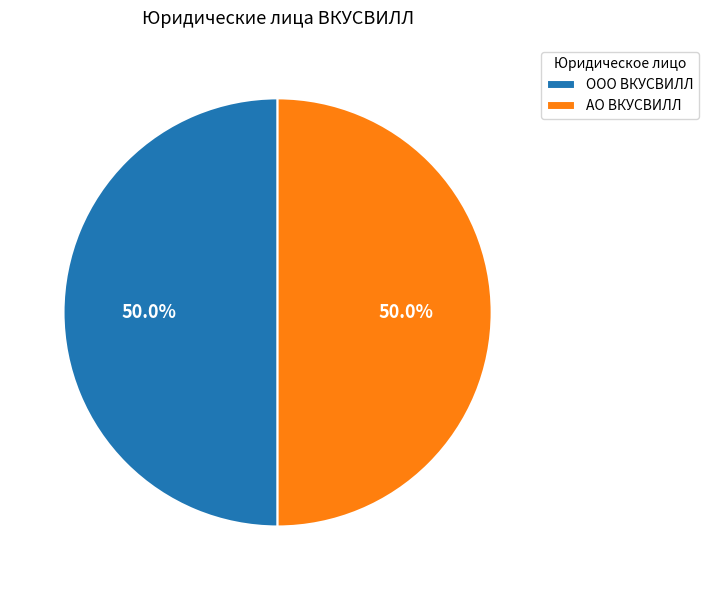

Combined, do АО ВКУСВИЛЛ and ООО ВКУСВИЛЛ account for over 50%?

Yes